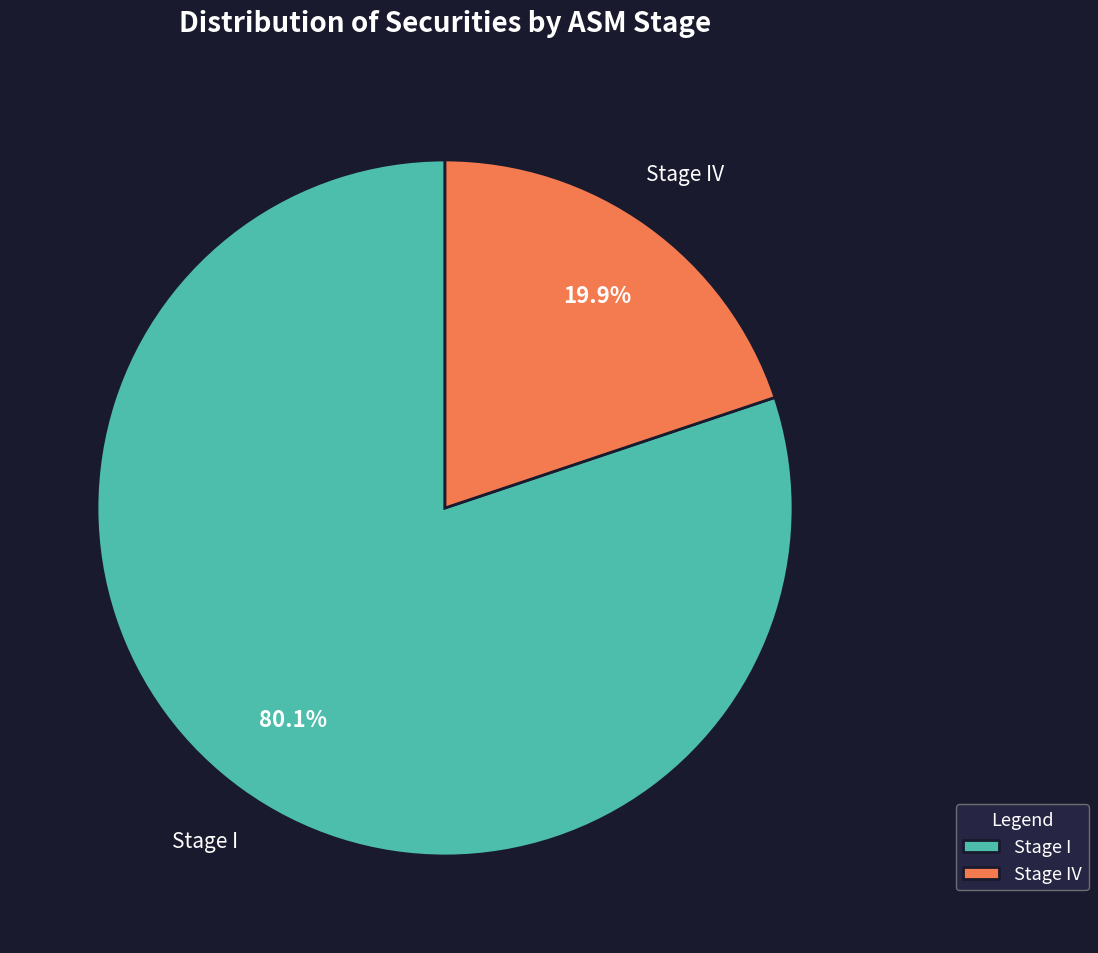

To the nearest percent, what percentage of the pie is Stage IV?

20%